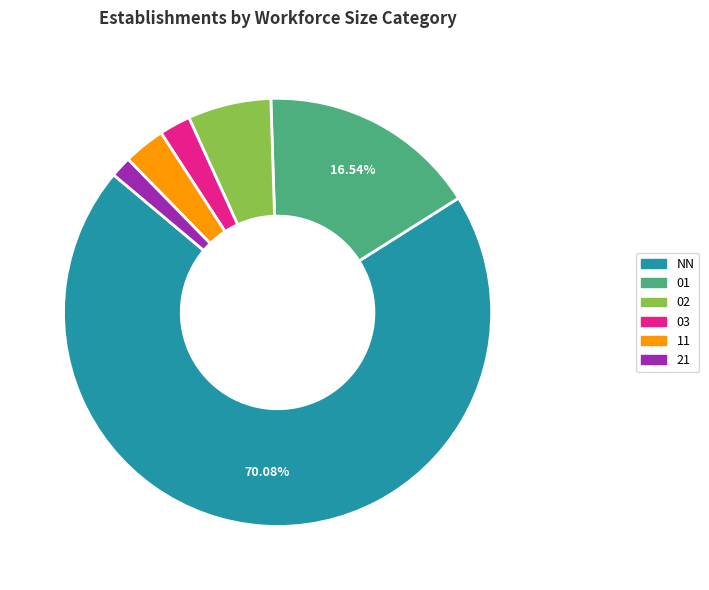

The 21 slice represents 2% of the pie. True or false?

True